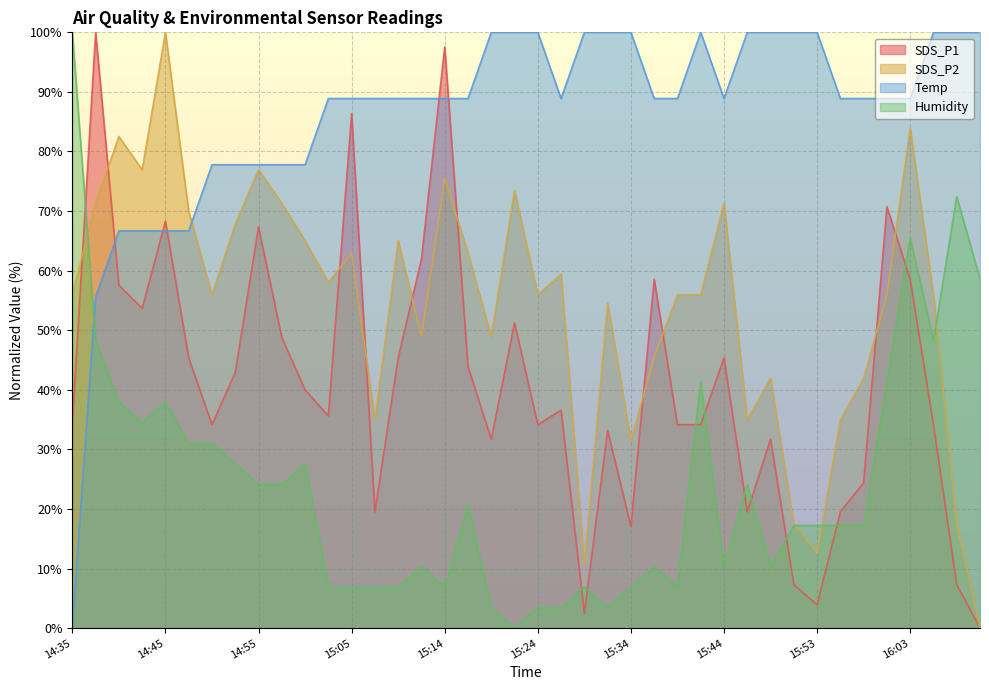

The Humidity series shows 6.9 at 15:02. True or false?

True